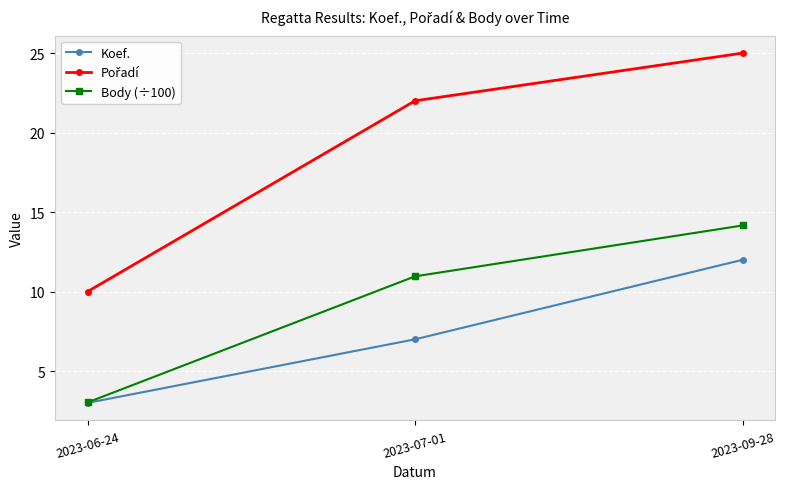

The value of Koef. at 2023-09-28 is 8.3. True or false?

False